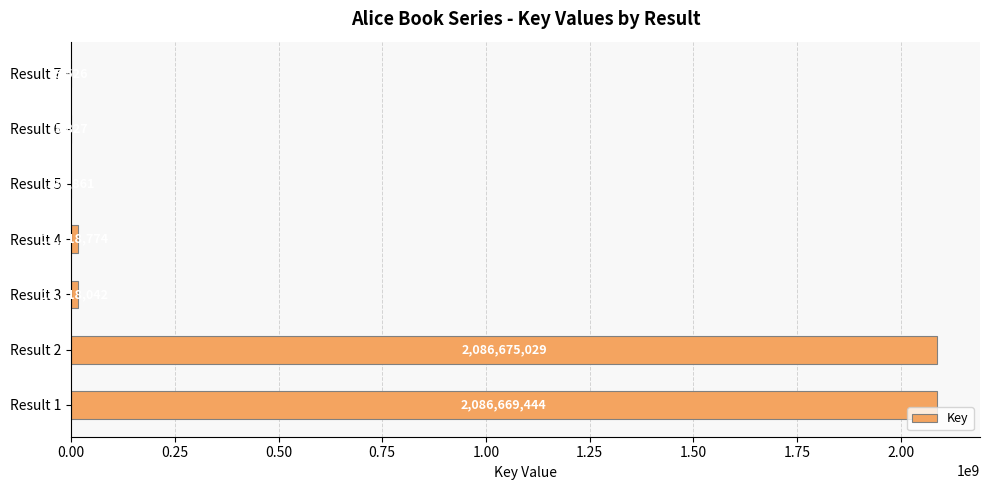

What is the change in value from Result 1 to Result 2?

+5585